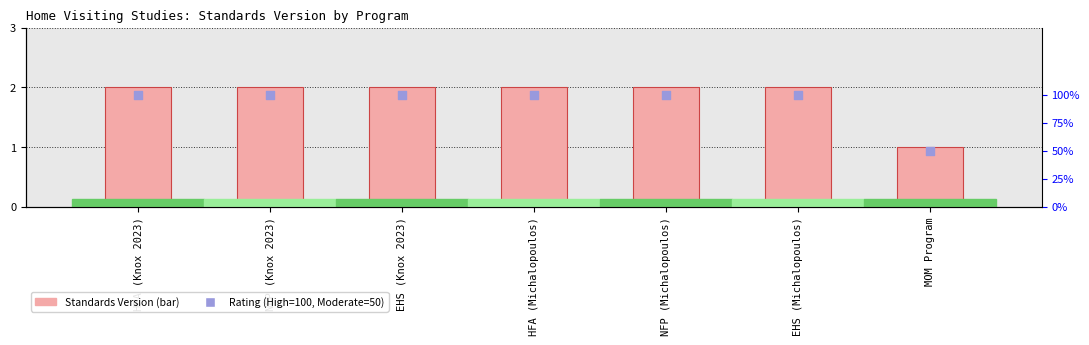

What are all the series names shown in the legend?

Standards Version, Rating (High=100, Moderate=50)